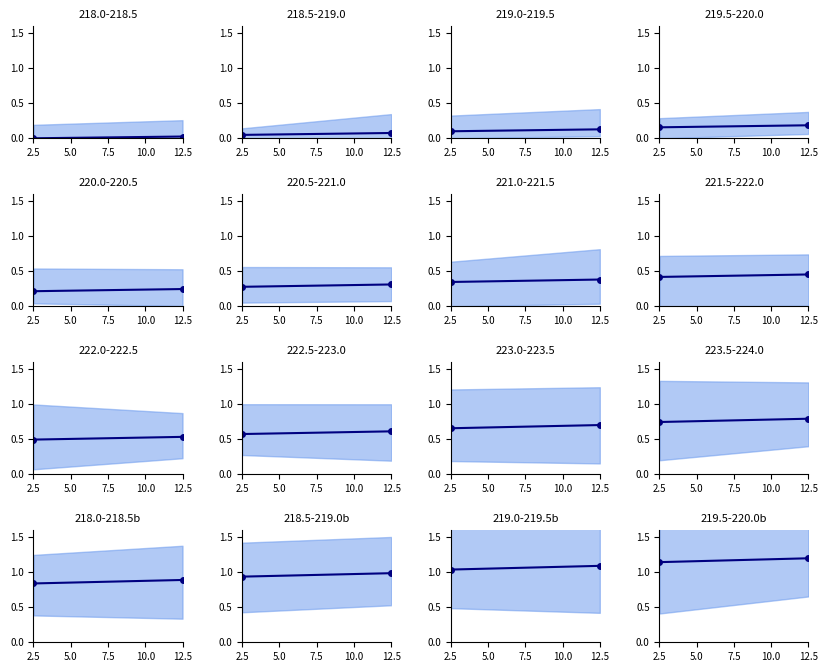

How many categories are shown in the chart?

2